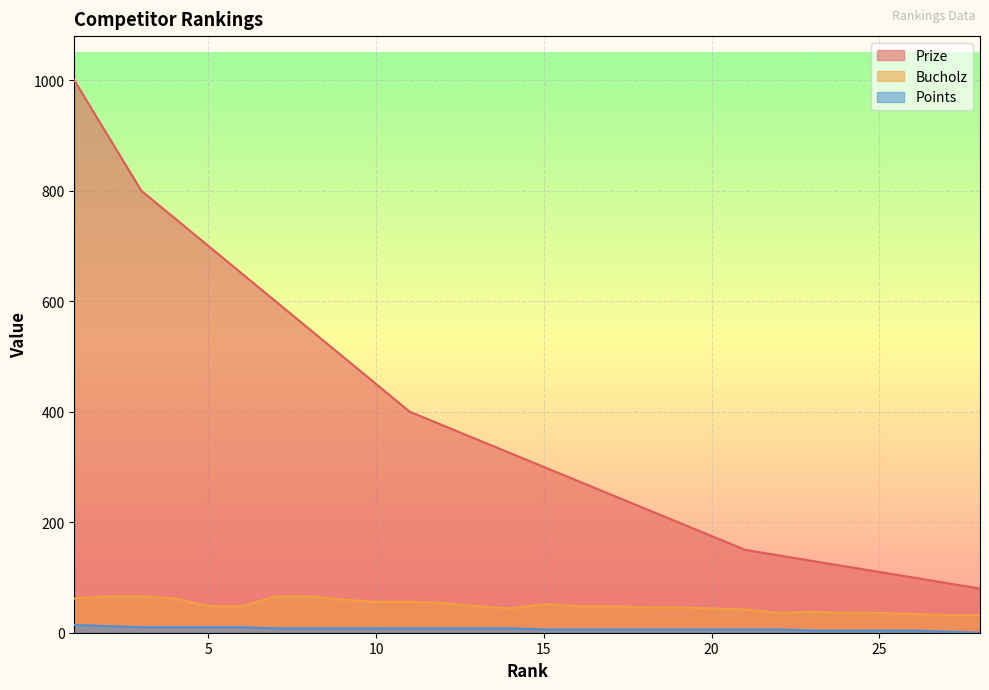

Which series has the largest total across all categories?

Prize